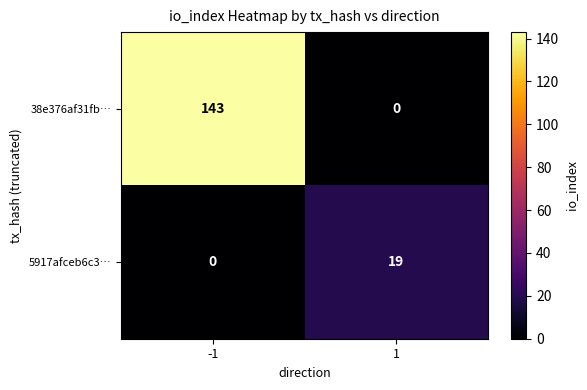

What is the difference between the maximum and minimum values in the 38e376af31fb… series?

143